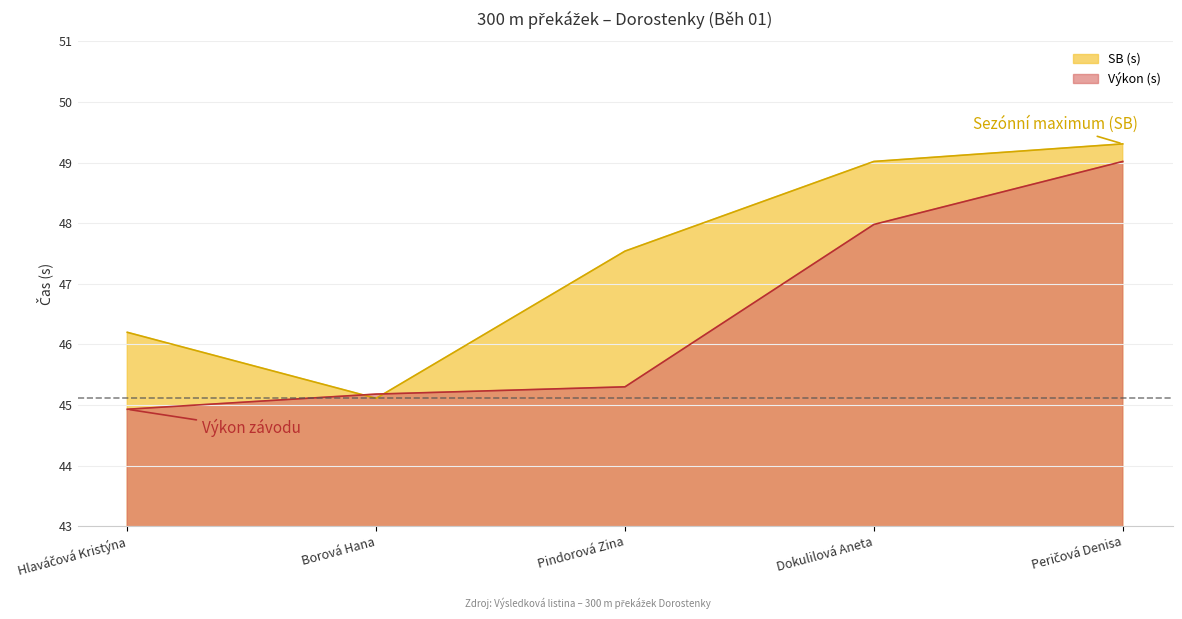

True or false: SB (s) and Výkon (s) cross at least once.

True